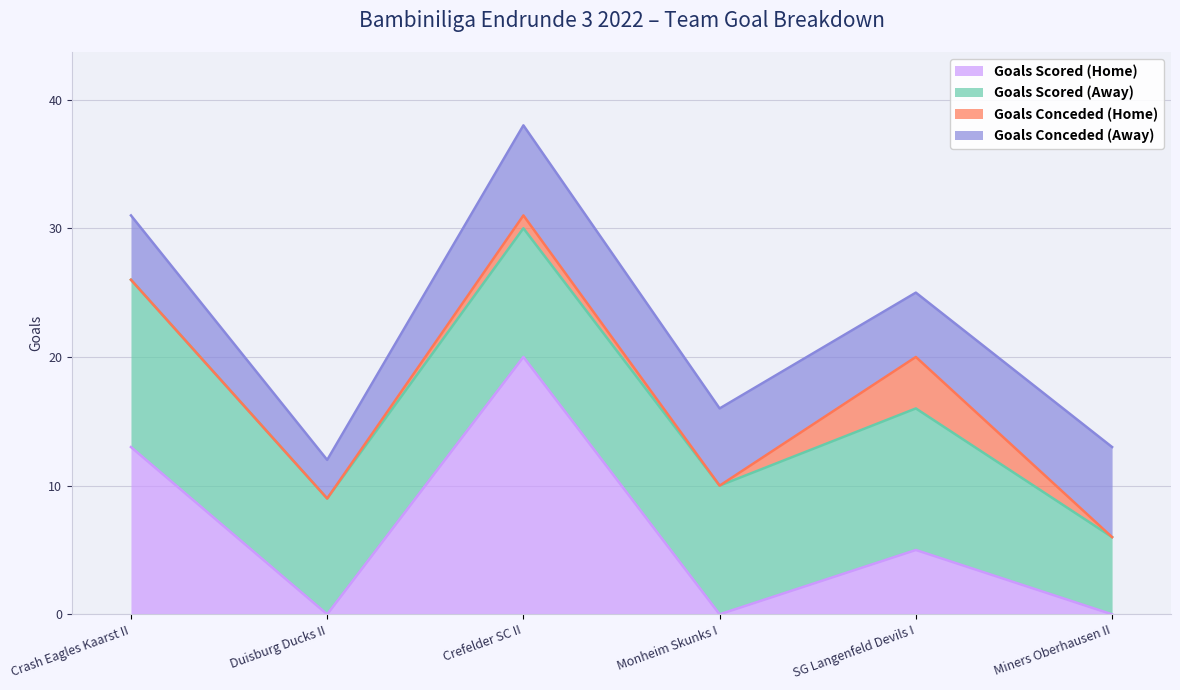

At which label does Goals Conceded (Away) first exceed 6?

Crefelder SC II